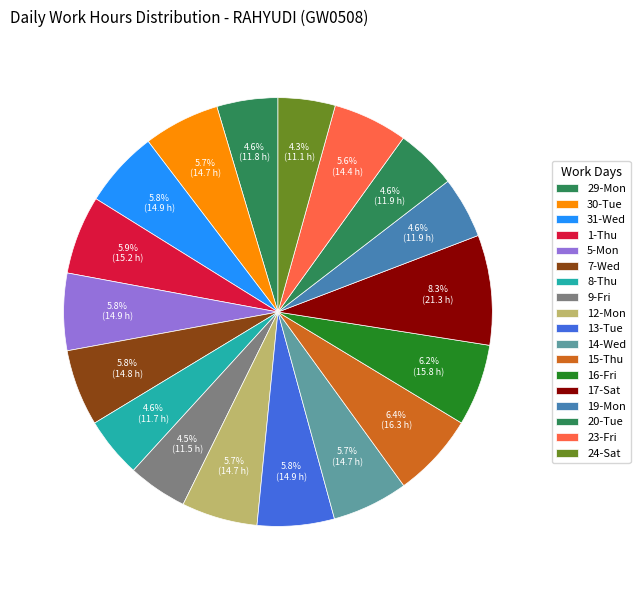

Which has a higher value, 8-Thu or 30-Tue?

30-Tue